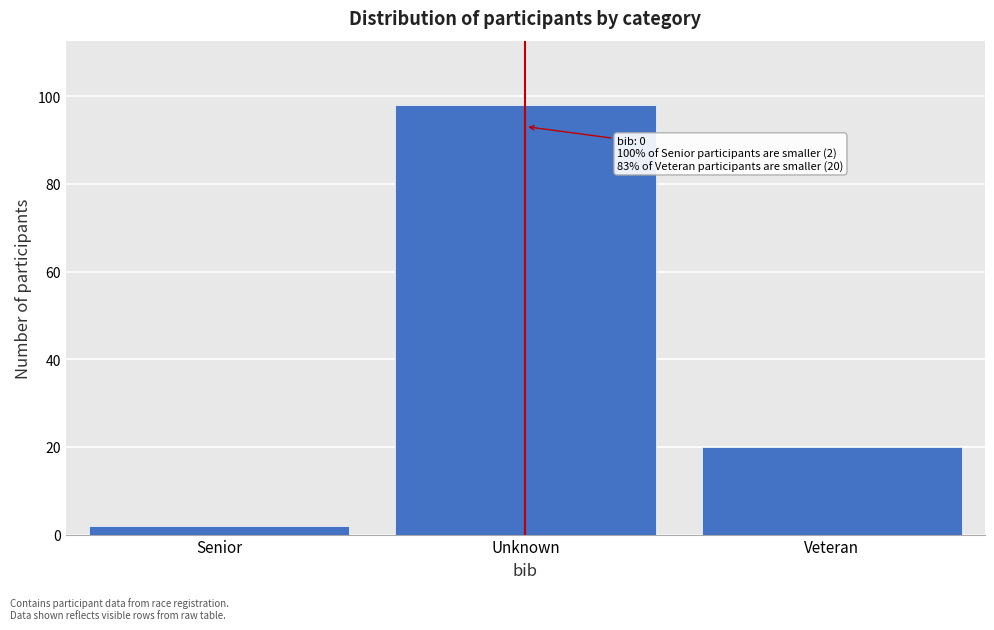

Reading left to right, transcribe all the data shown in this chart.

2	98	20